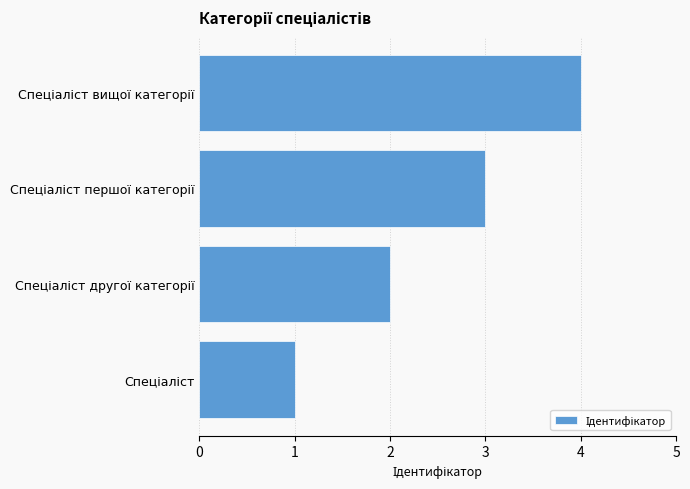

What is the sum of all values?

10